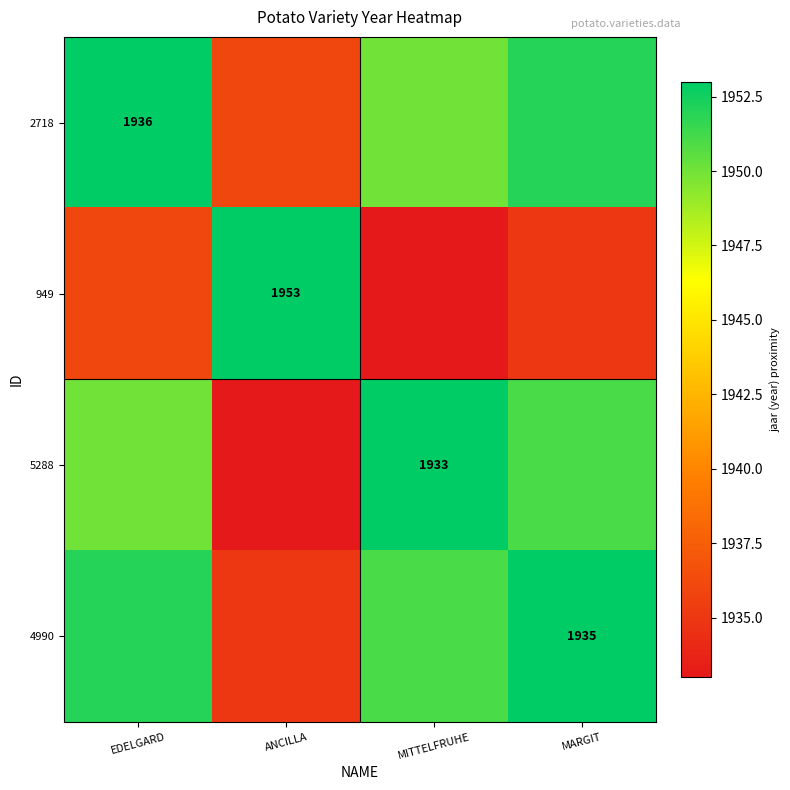

Is it true that 2718 equals 1936 at EDELGARD?

True